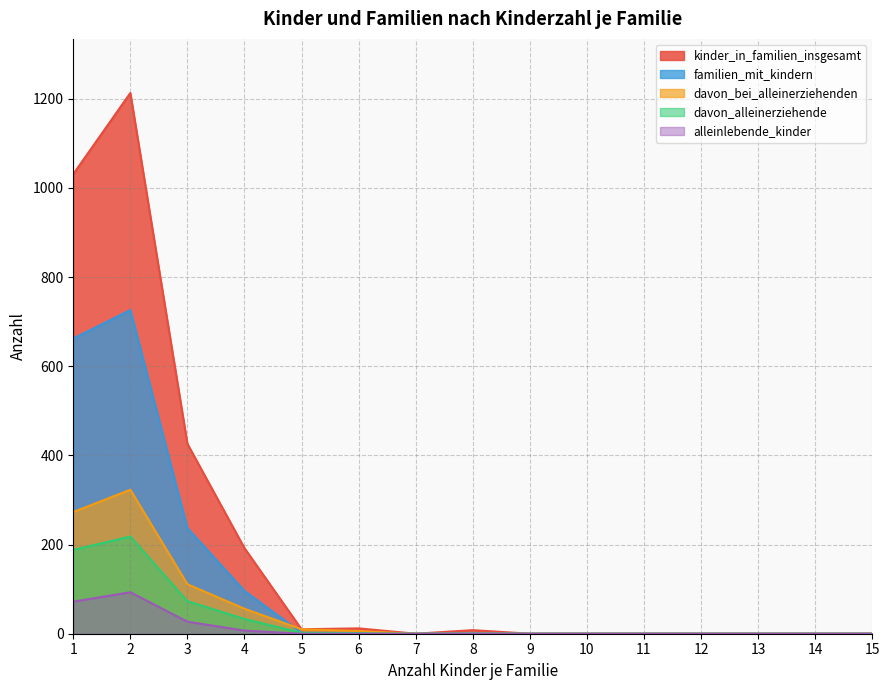

True or false: davon_alleinerziehende has more than 2 points higher than both neighbors.

False